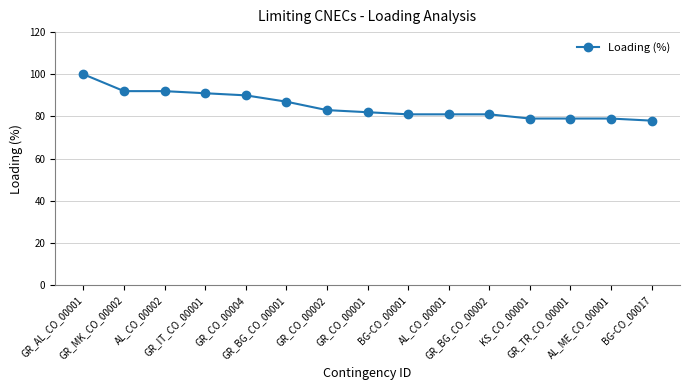

What is the value of the 2nd point from the left?

92